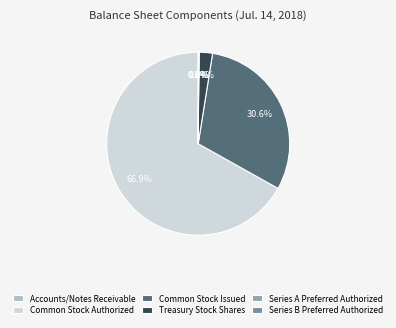

What is the change in value from Accounts/Notes Receivable to Treasury Stock Shares?

+17841700